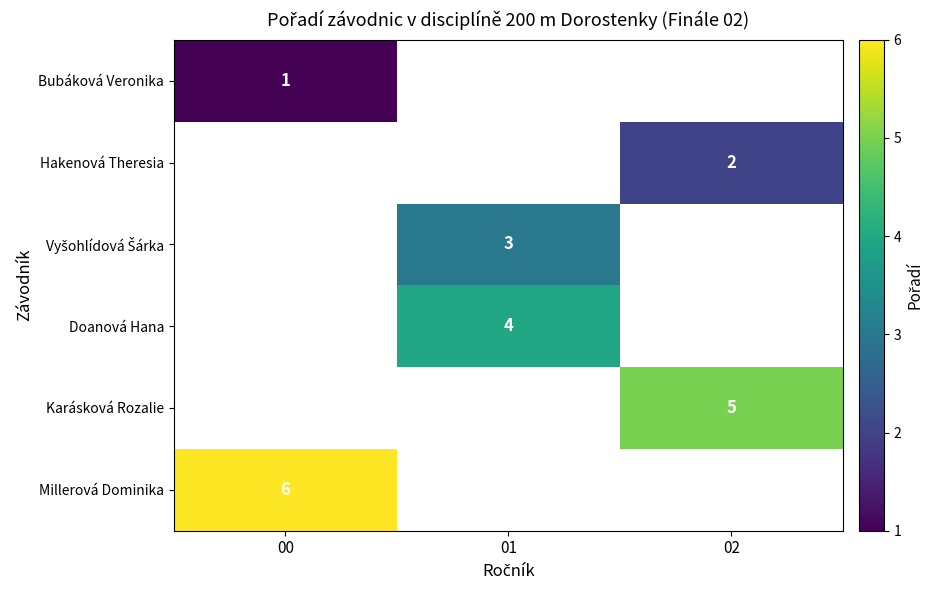

At which category does the chart reach its minimum across all series?

00